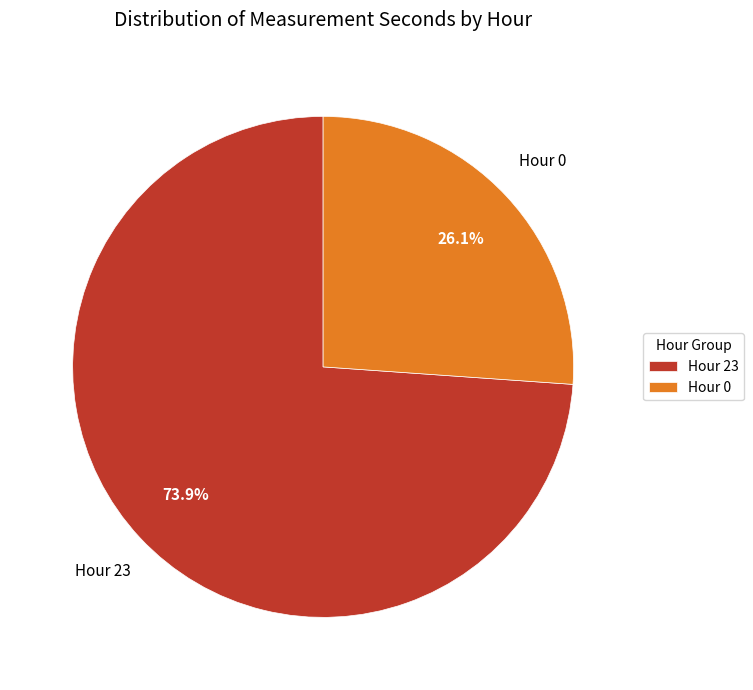

Rank the categories by value from highest to lowest.

Hour 23, Hour 0